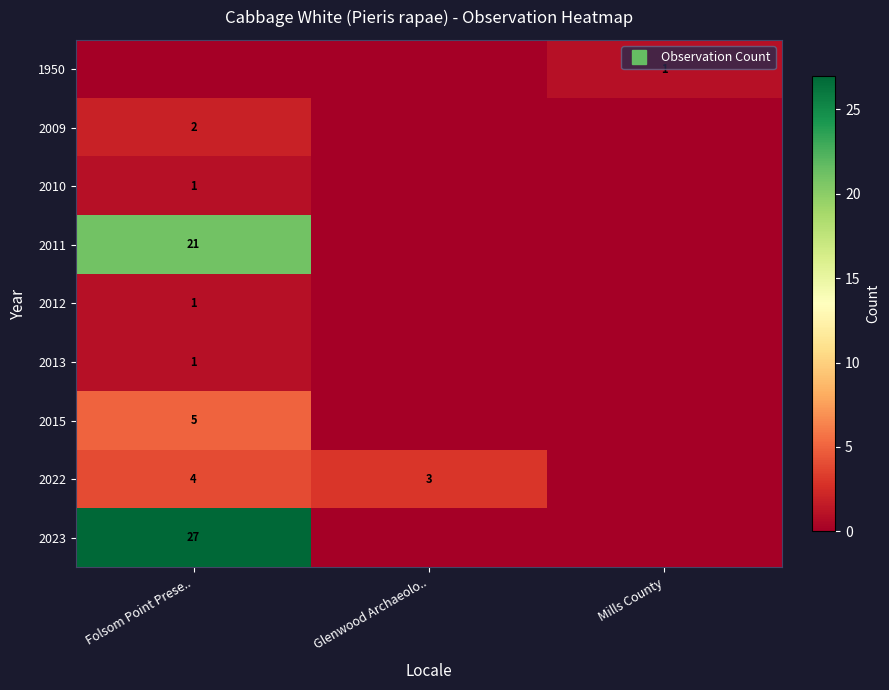

What is the total value across all series at Mills County?

1